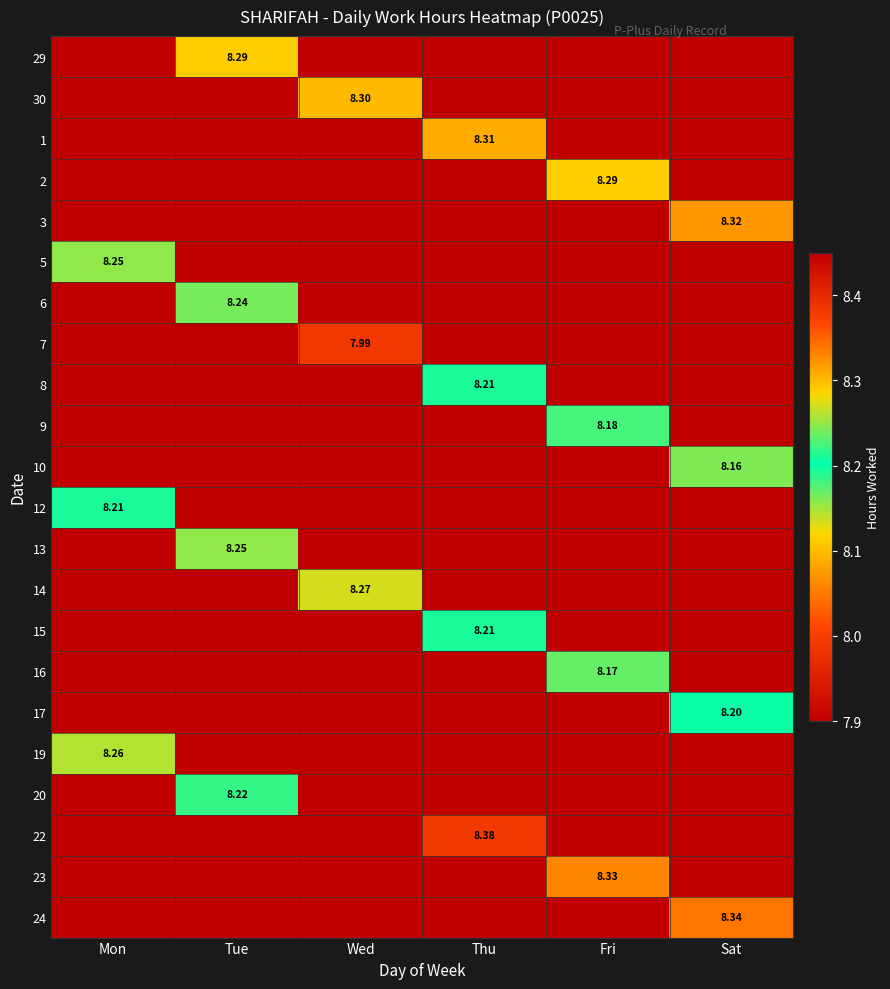

Rank the categories by 15 value from lowest to highest.

Mon, Tue, Wed, Fri, Sat, Thu